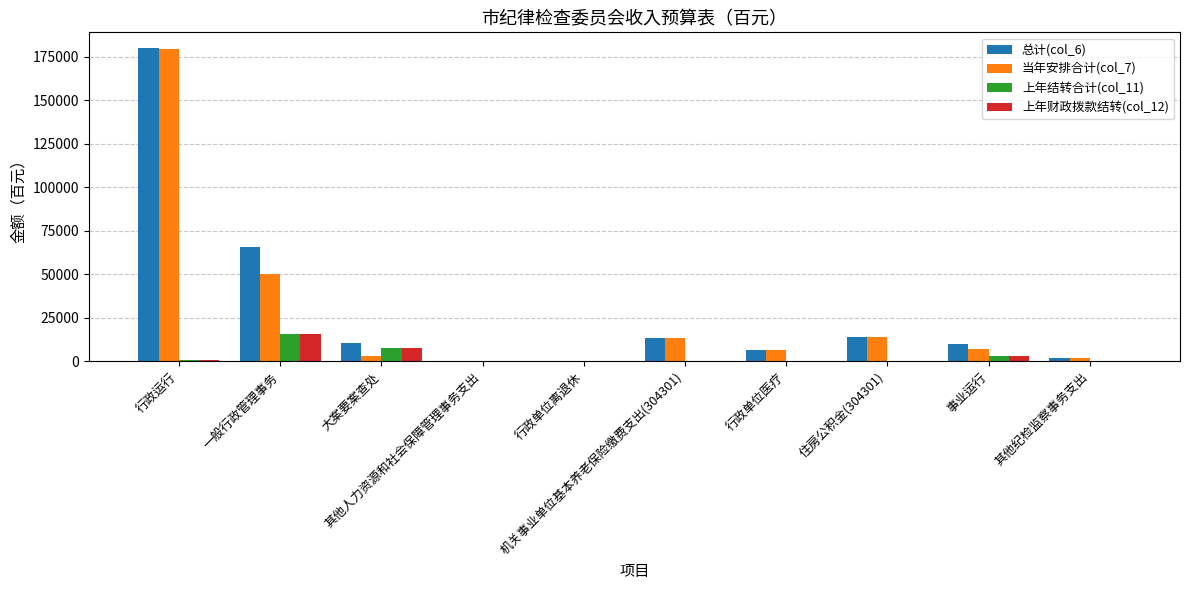

Which series has the largest range (max minus min)?

总计(col_6)